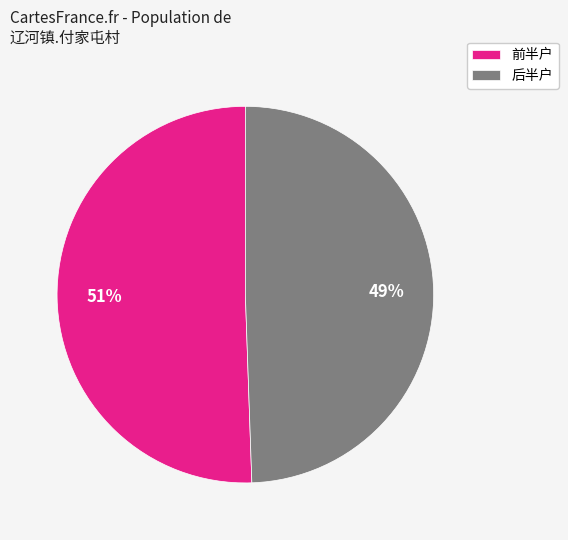

To the nearest percent, what is the average slice percentage?

50%